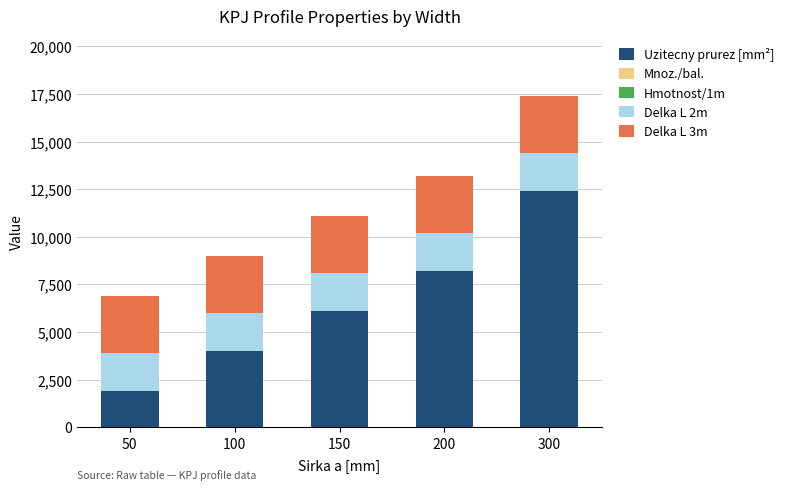

What is the highest value of the Uzitecny prurez [mm²] series?

12400.0